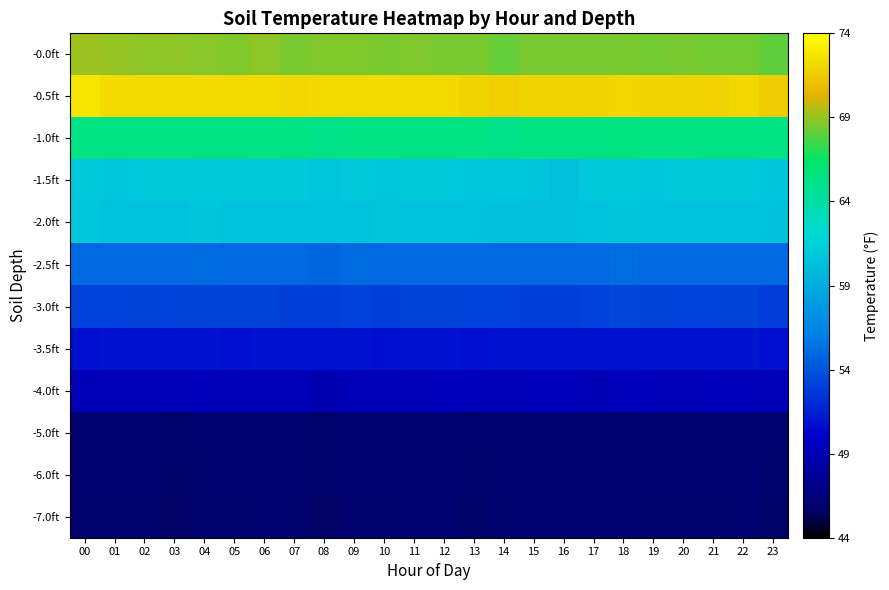

Which has a higher value, 11 or 09?

11